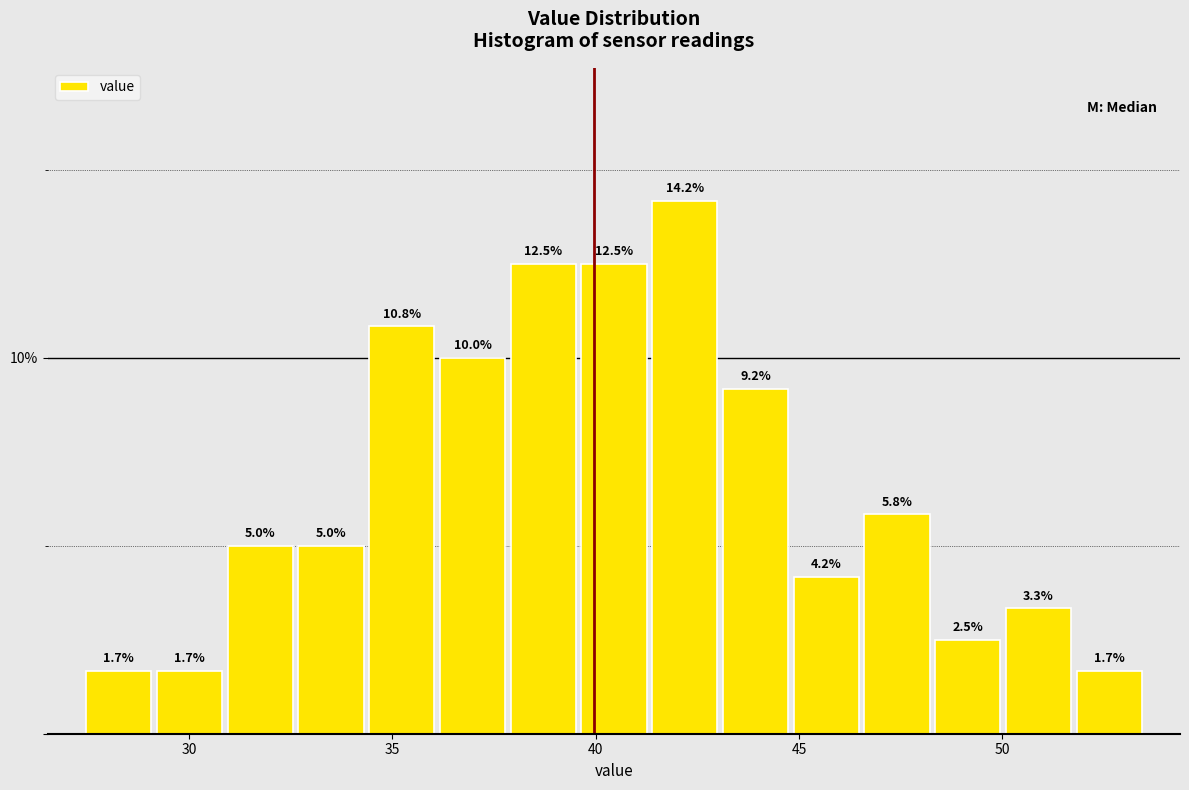

Read against the x-axis, roughly where is the centre of the tallest bar?

42.0